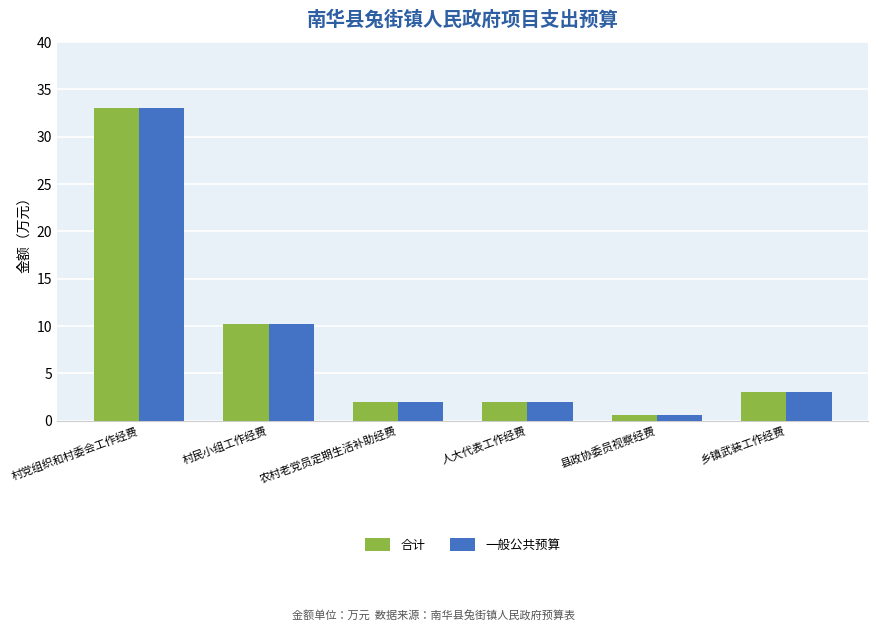

What is the greatest value displayed?

33.0